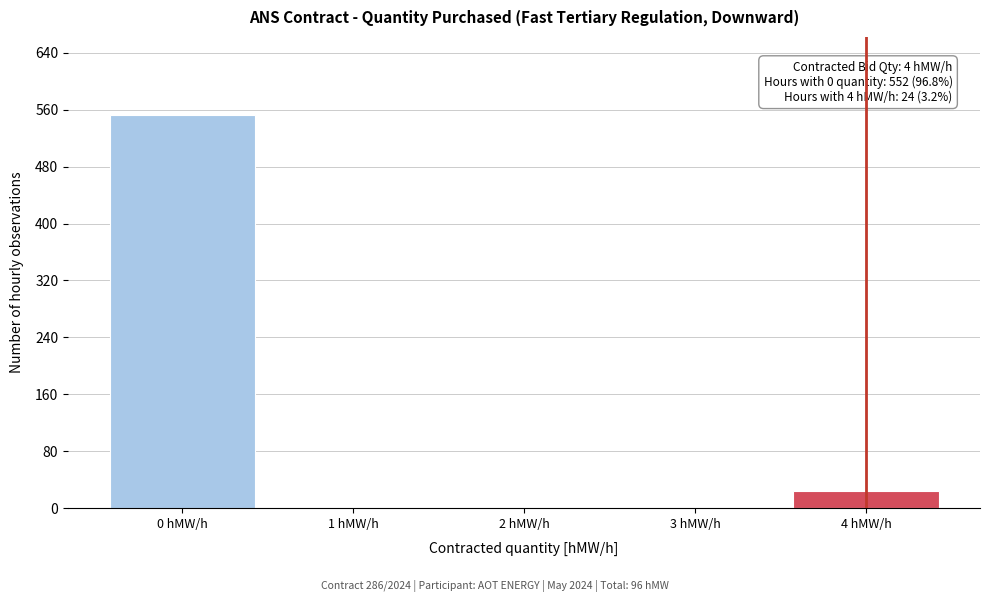

Over which range of the x-axis is the bar tallest?

-0.5 to 0.5